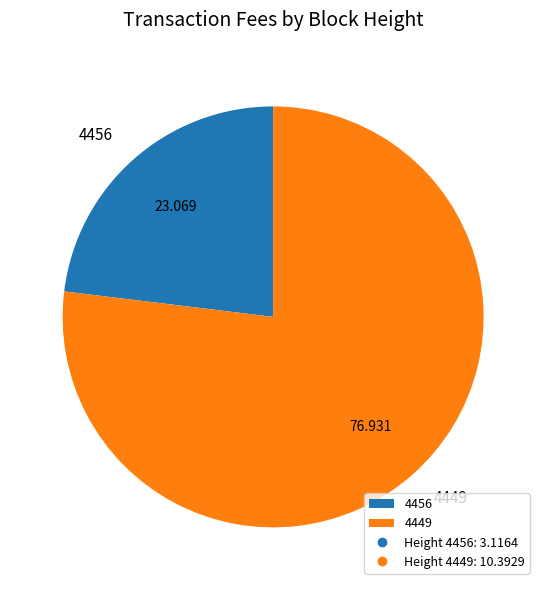

Is there a majority slice in this chart?

Yes